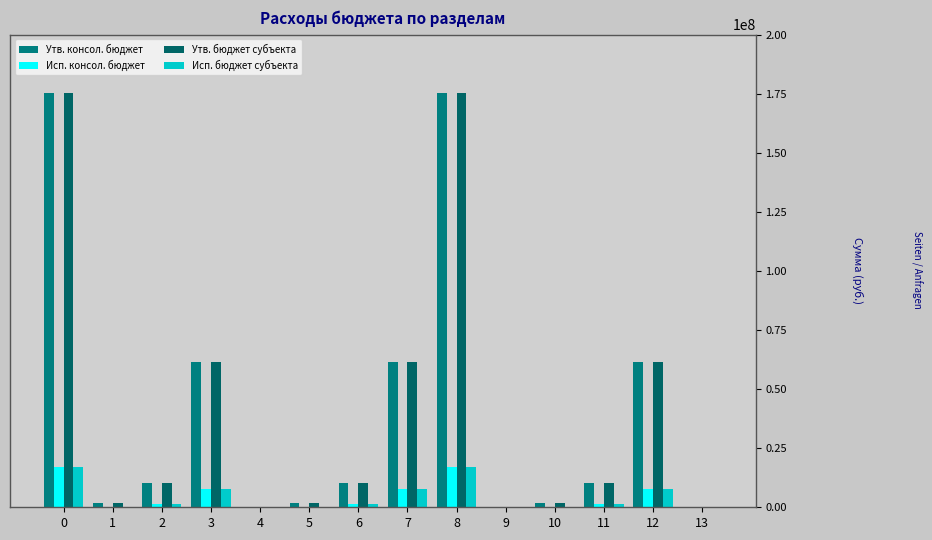

What is the sum of the Исп. бюджет субъекта values at 4 and 0?

17168159.6